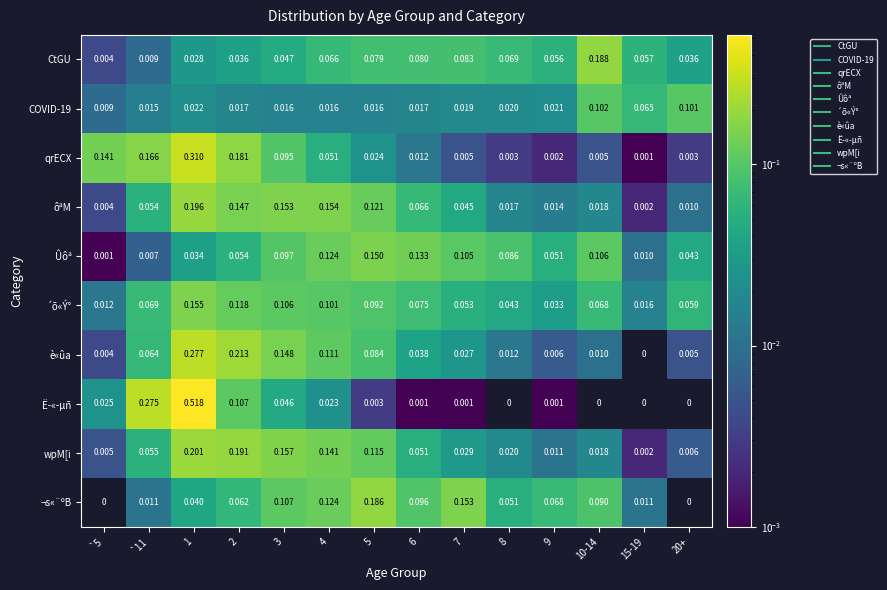

Which series changed the most between 1 and 20+?

Ë­«­µñ